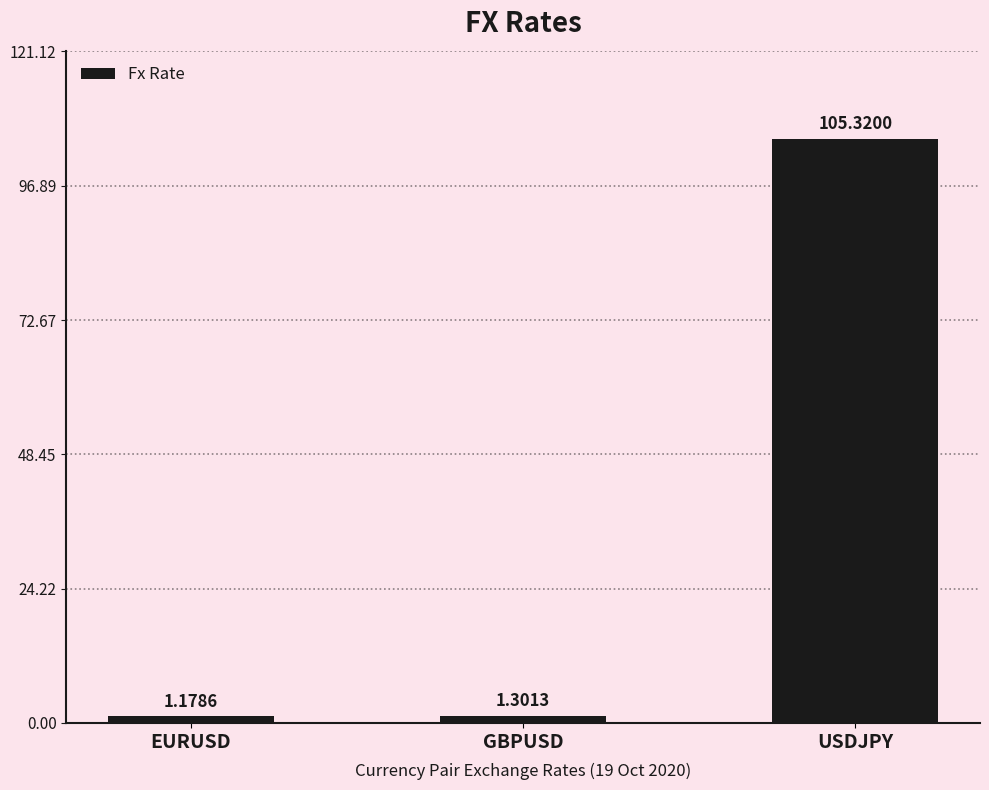

What is the sum of all values?

107.8